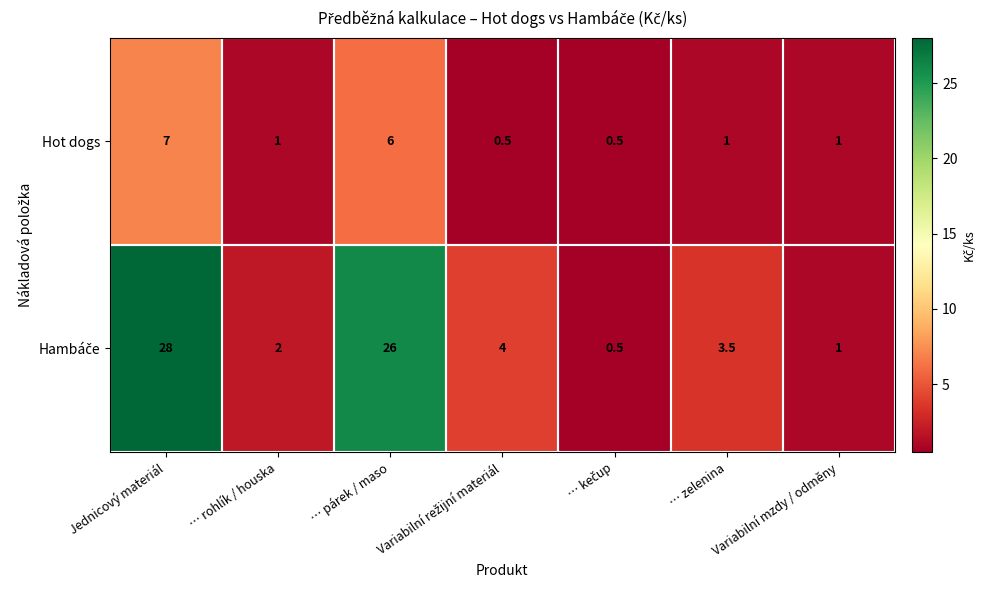

What is the difference between the Hot dogs values at … párek / maso and Jednicový materiál?

1.0